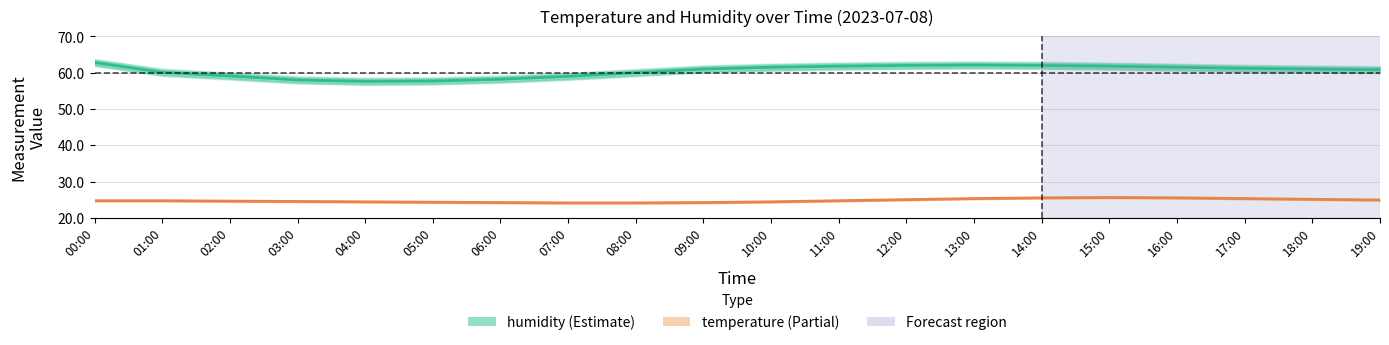

What is the difference between the temperature_upper values at 03:00 and 11:00?

0.2